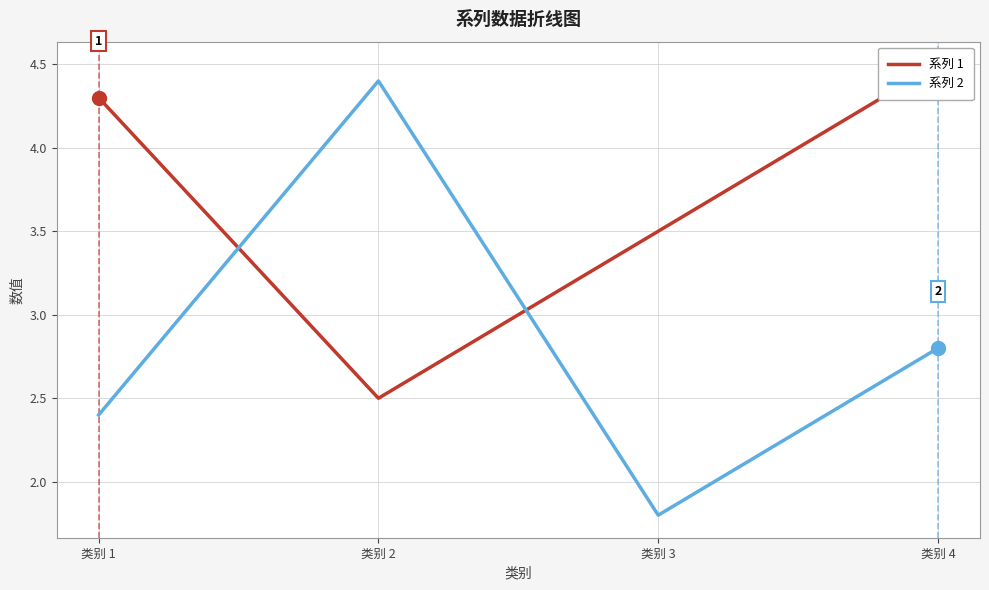

Reading left to right, list all the values displayed in this chart.

系列 1: 类别 1=4.3	类别 2=2.5	类别 3=3.5	类别 4=4.5
系列 2: 类别 1=2.4	类别 2=4.4	类别 3=1.8	类别 4=2.8